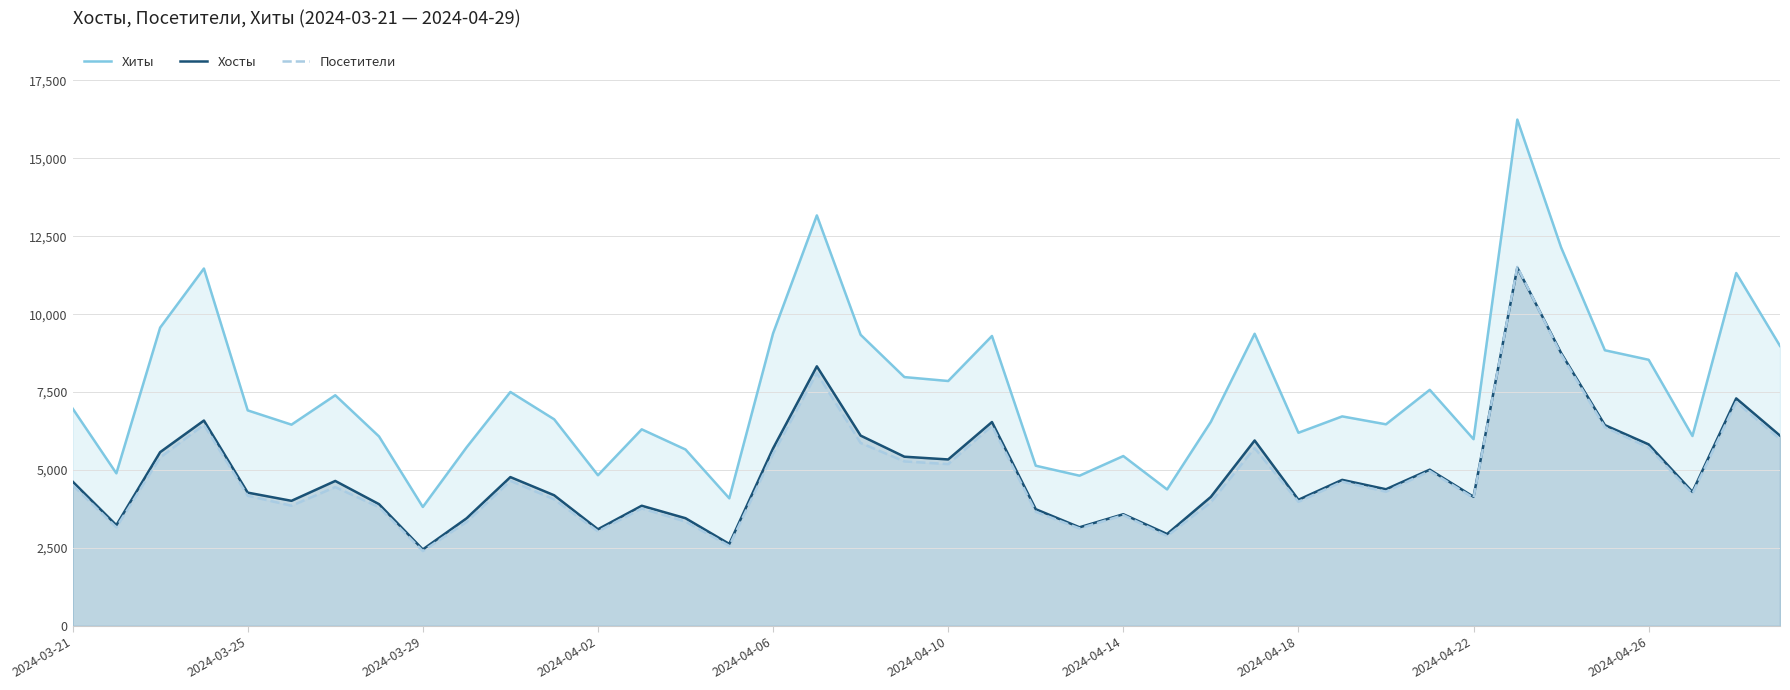

Count the number of data series in this chart.

3